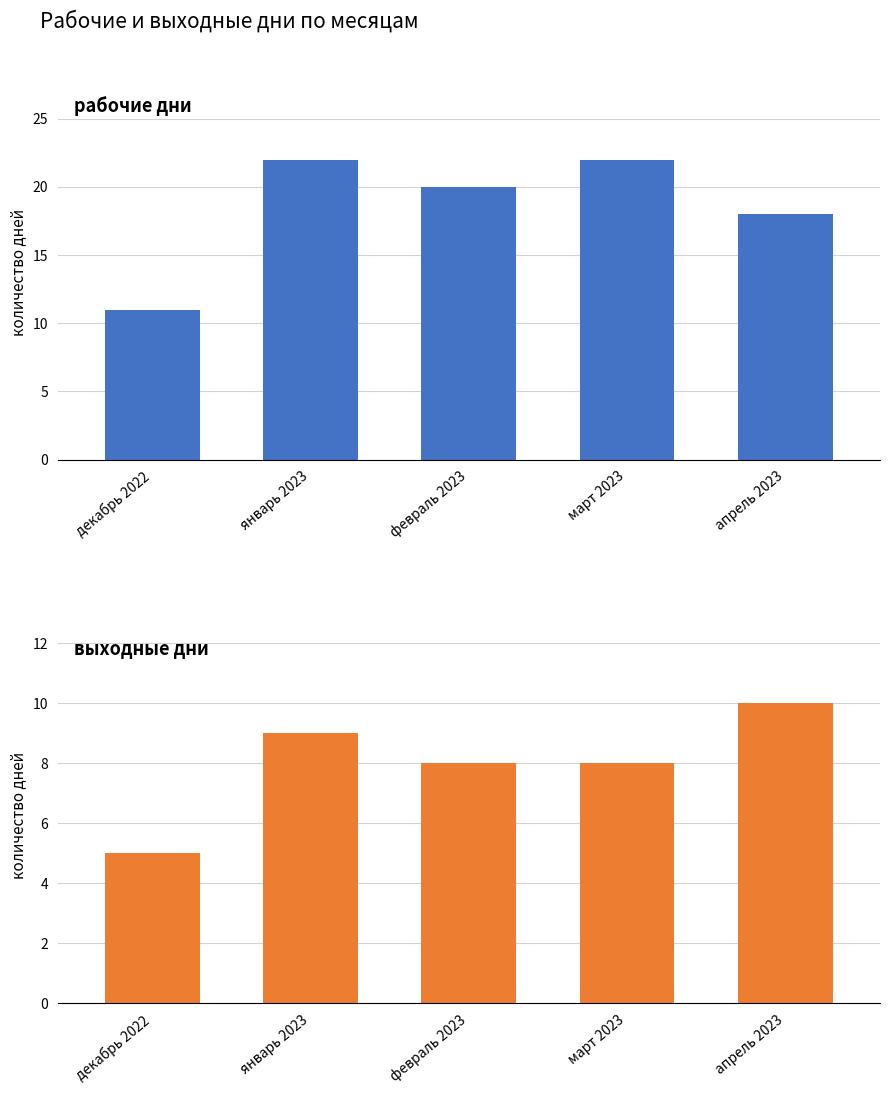

Which series changed the most between январь 2023 and февраль 2023?

рабочие дни